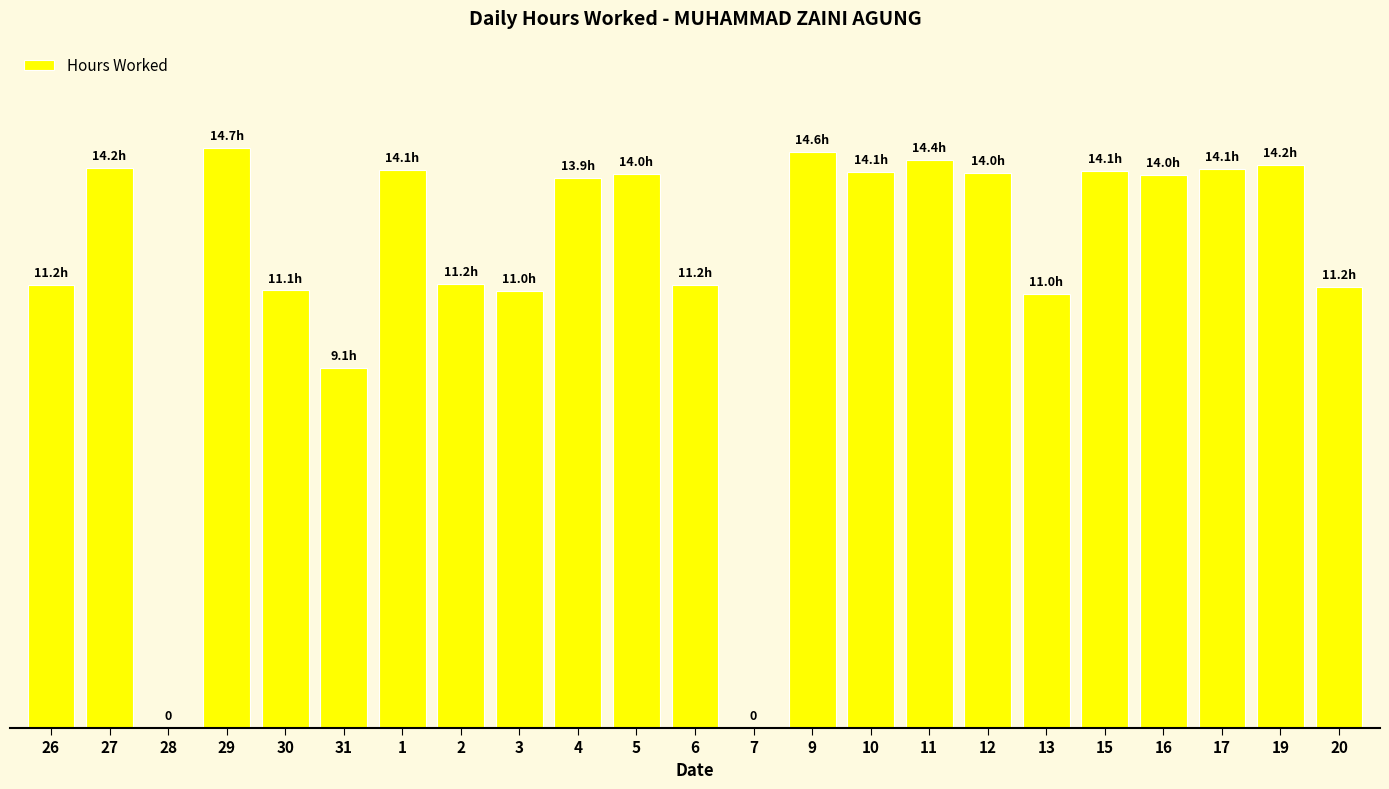

Which label corresponds to the largest value in the chart?

29